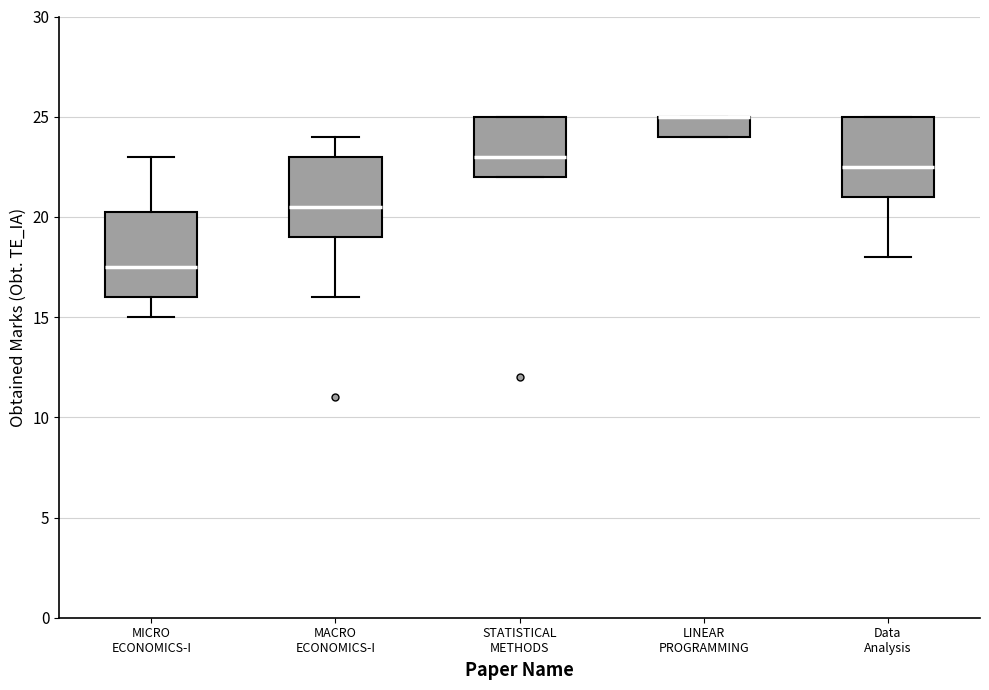

Reading left to right, transcribe this box plot: for each box, give where its median line is, the range the box spans, and where its two whiskers end, as read against the y-axis. The values are not printed on the chart, so give them approximately, as read against the axis.

MICRO ECONOMICS-I: median 17.5, box 16.0 to 20.5, whiskers 15.0 to 23.0
MACRO ECONOMICS-I: median 20.5, box 19.0 to 23.0, whiskers 16.0 to 24.0
STATISTICAL METHODS: median 23.0, box 22.0 to 25.0, whiskers 22.0 to 25.0
LINEAR PROGRAMMING: median 25.0 (drawn on the box's upper edge), box 24.0 to 25.0, whiskers 24.0 to 25.0
Data Analysis: median 22.5, box 21.0 to 25.0, whiskers 18.0 to 25.0